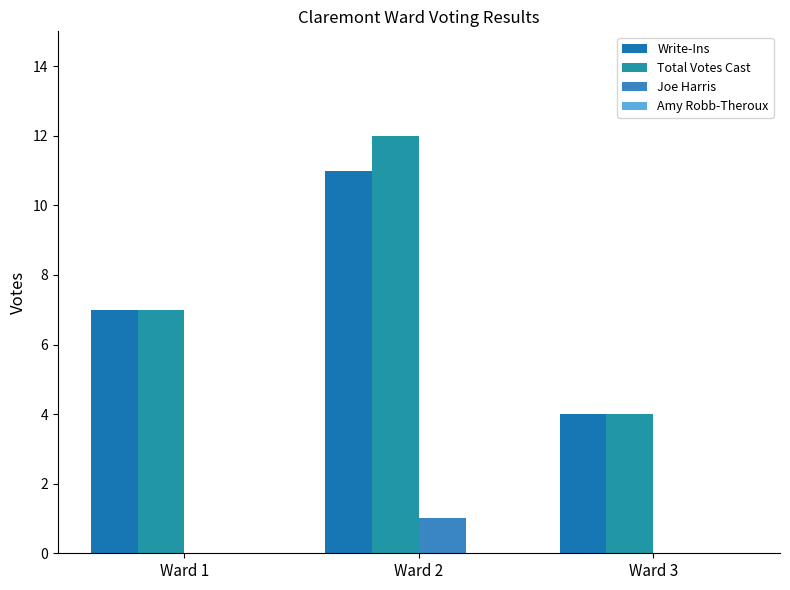

What is the difference between the second highest and minimum values in the Write-Ins series?

3